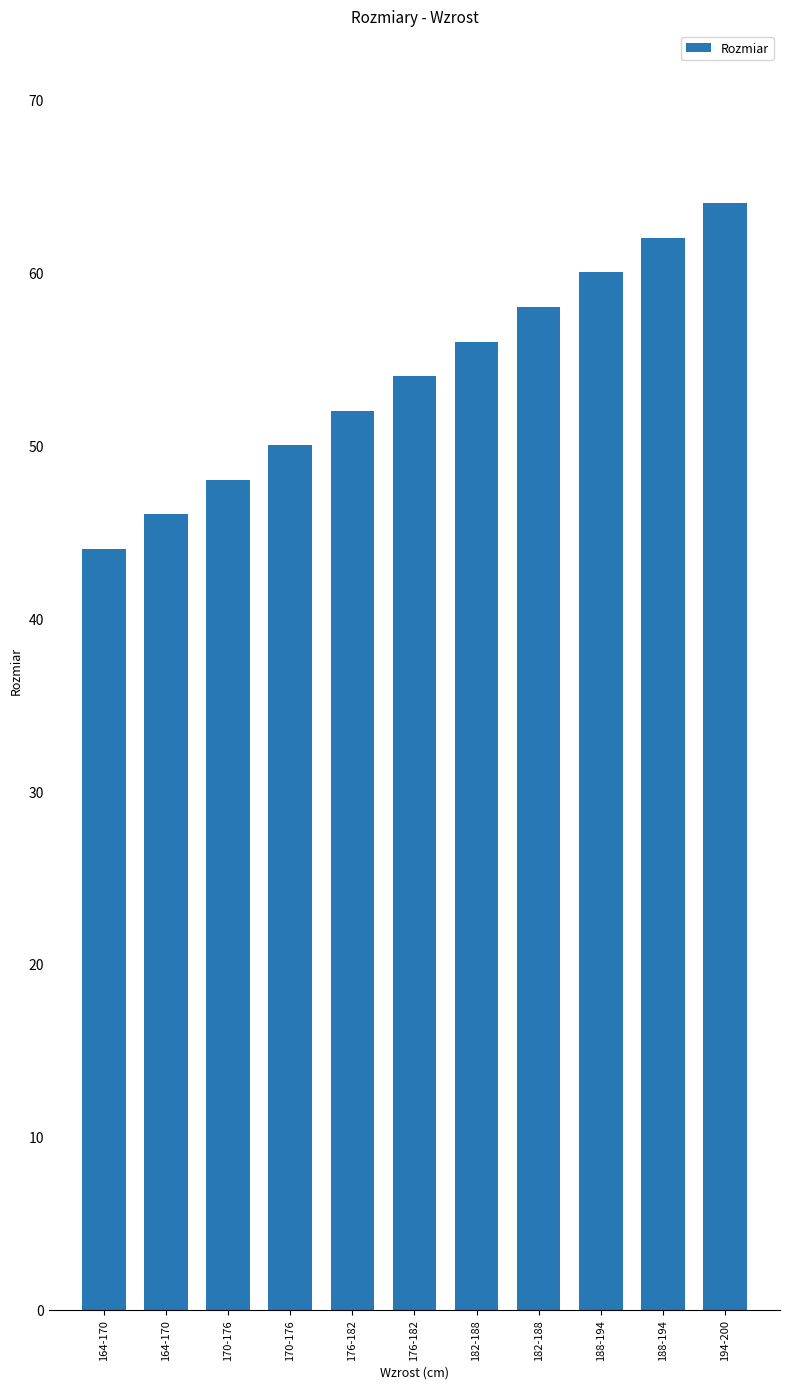

At which label is the value closest to 54?

176-182